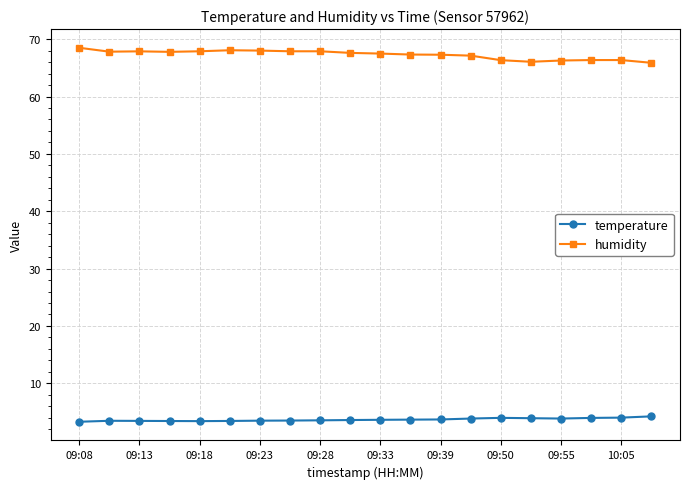

Rank the series by their average value, from lowest to highest.

temperature, humidity